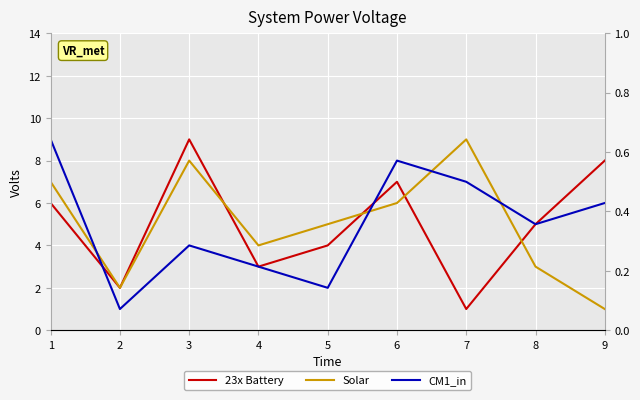

Read the CM1_in value at 5.

2